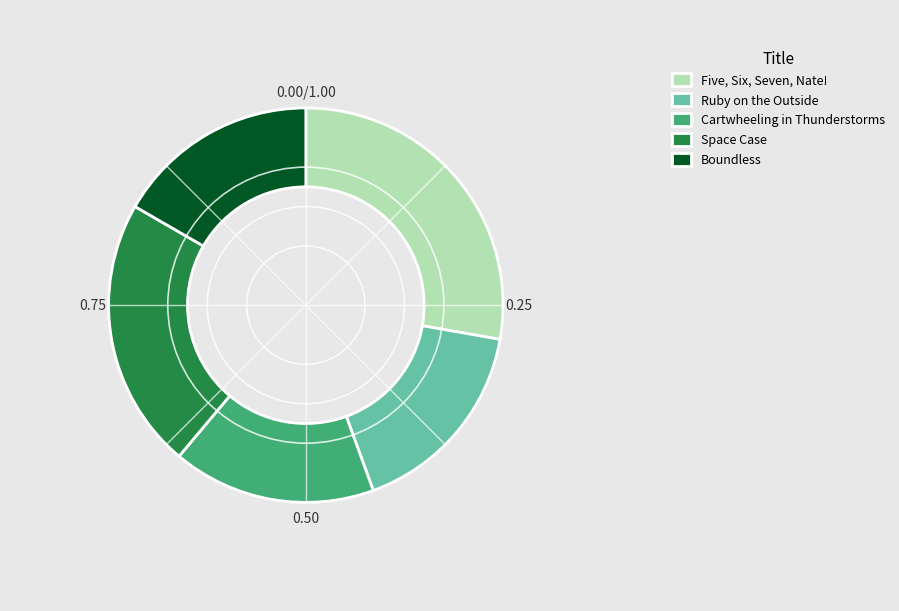

How many segments does this pie chart have?

5